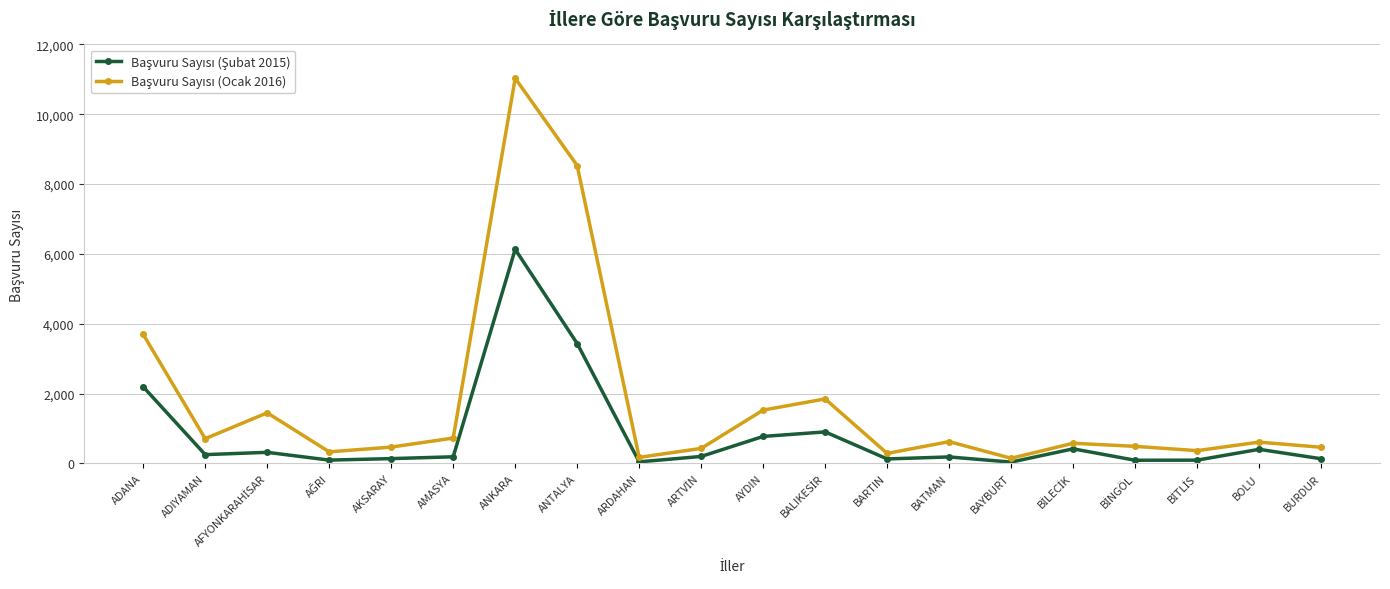

What is the label of the 2nd point from the right?

BOLU